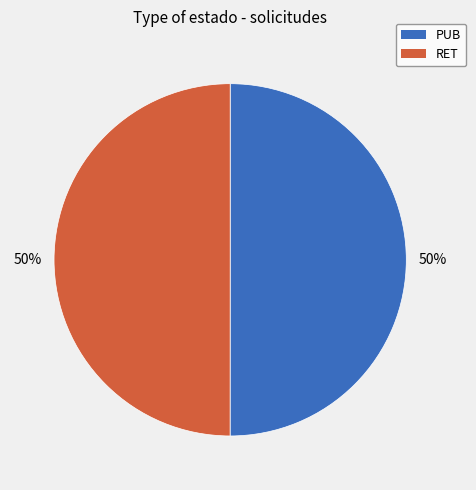

To the nearest percent, what is the combined percentage of RET and PUB?

100%